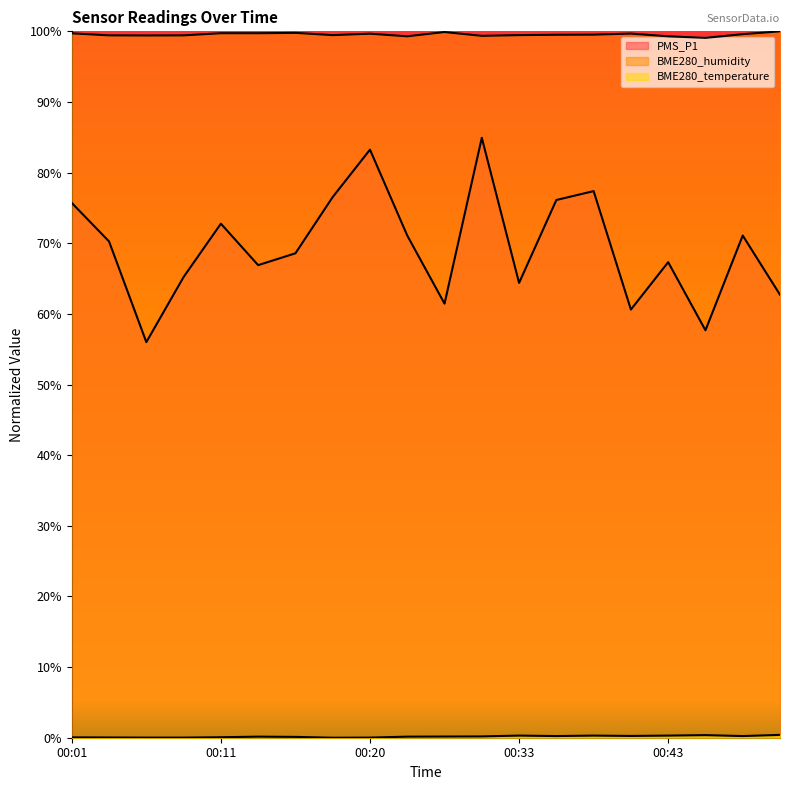

True or false: PMS_P1 and BME280_humidity intersect in this chart.

False